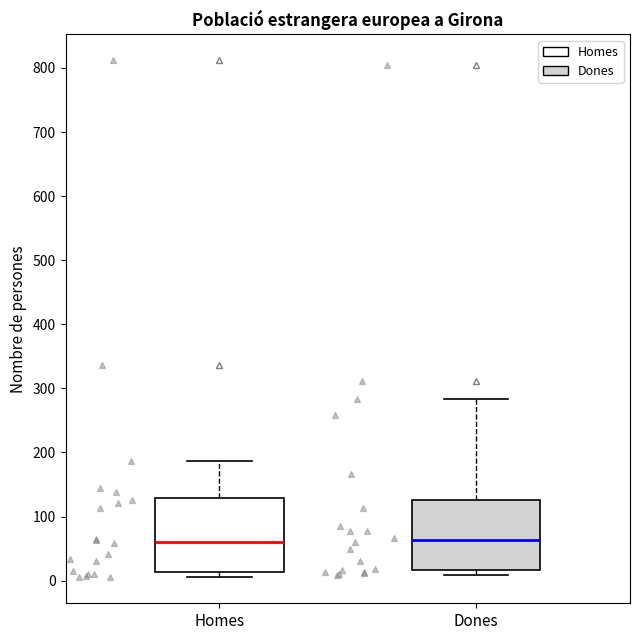

Where is the upper edge of the box for Dones on the y-axis? The values are not printed on the chart, so give them approximately, as read against the axis.

130